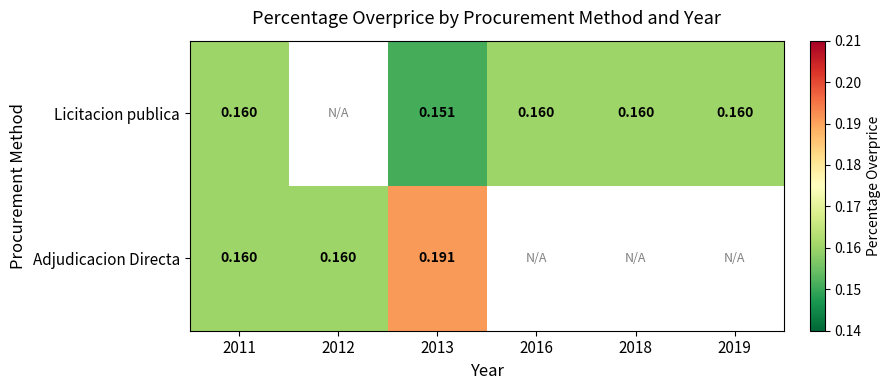

True or false: Licitacion publica has a value of 0.3 at 2018.

False